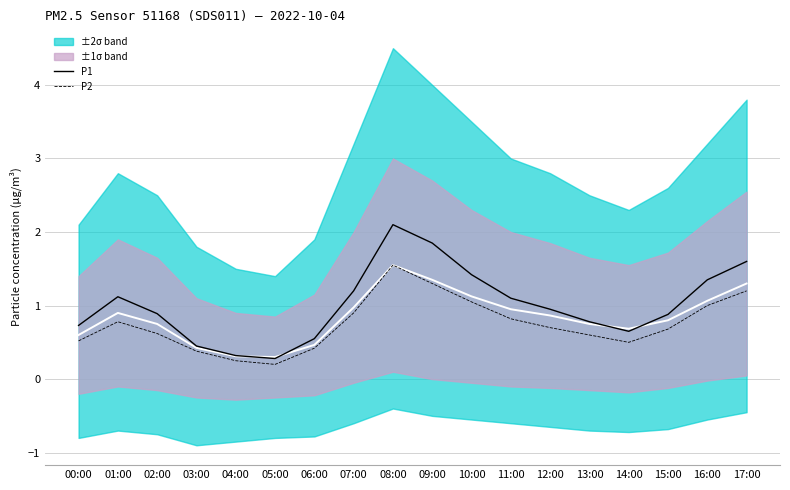

What is the sum of the P2 values at 15:00 and 06:00?

1.1